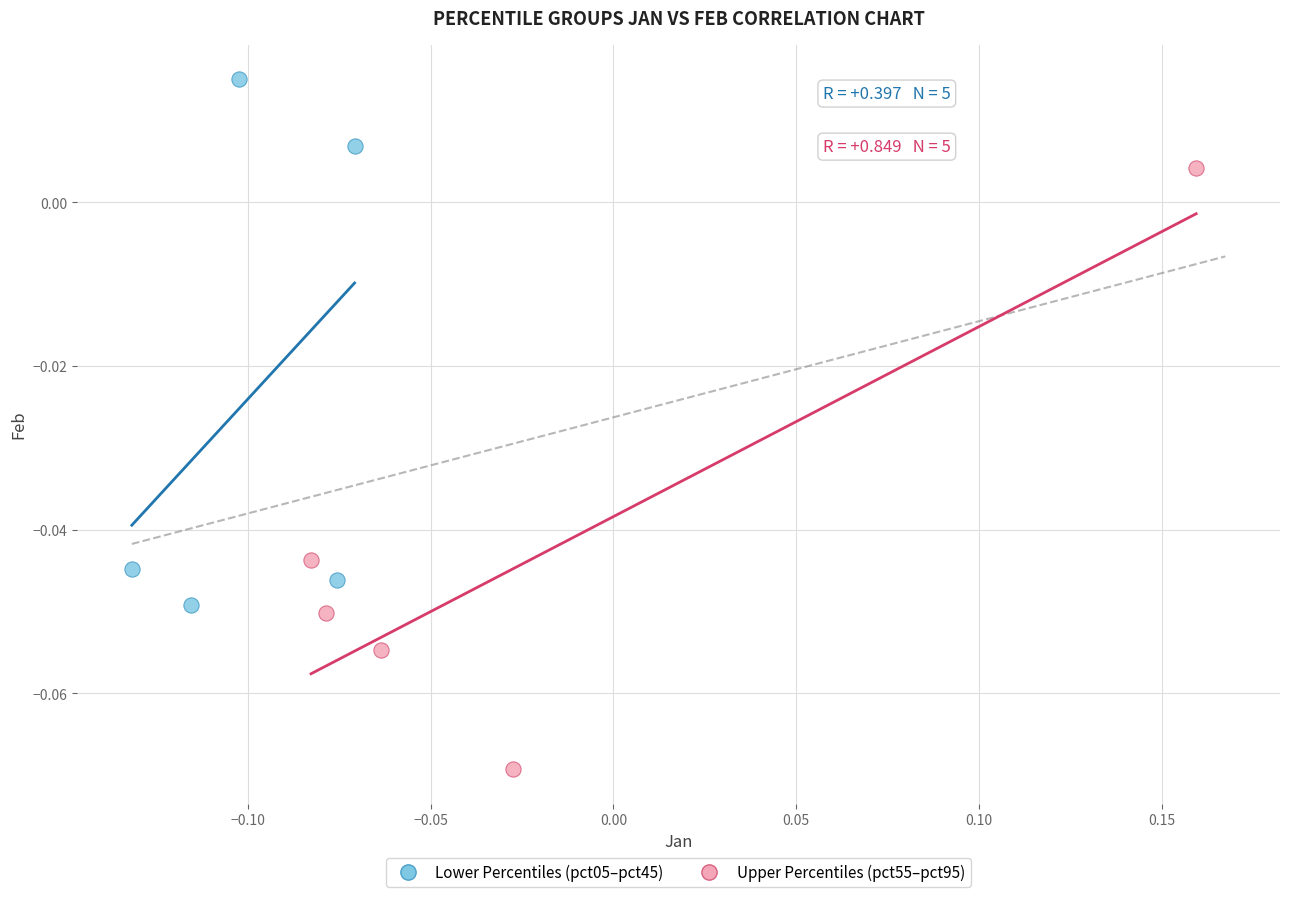

Which series contains the lowest Y value?

Upper Percentiles (pct55–pct95)